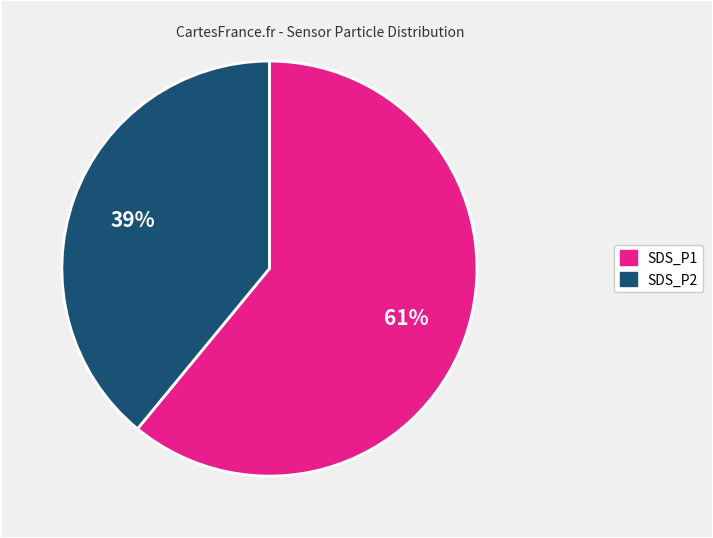

What is the ratio of the value at SDS_P2 to the value at SDS_P1?

0.6